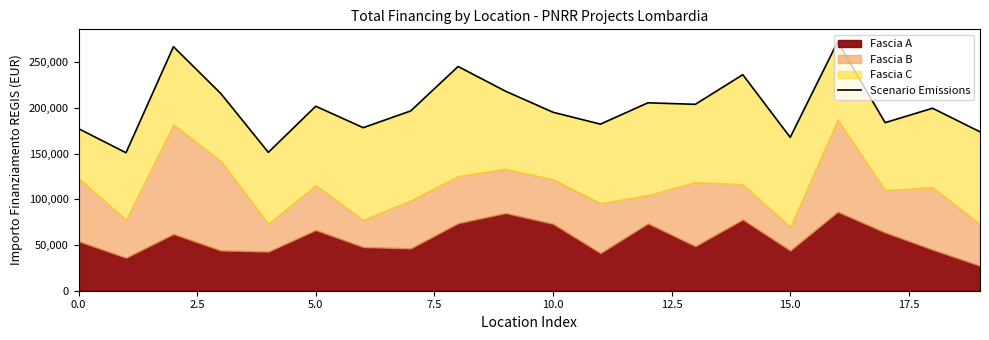

What is the value of the 2nd point from the left?

150869.8